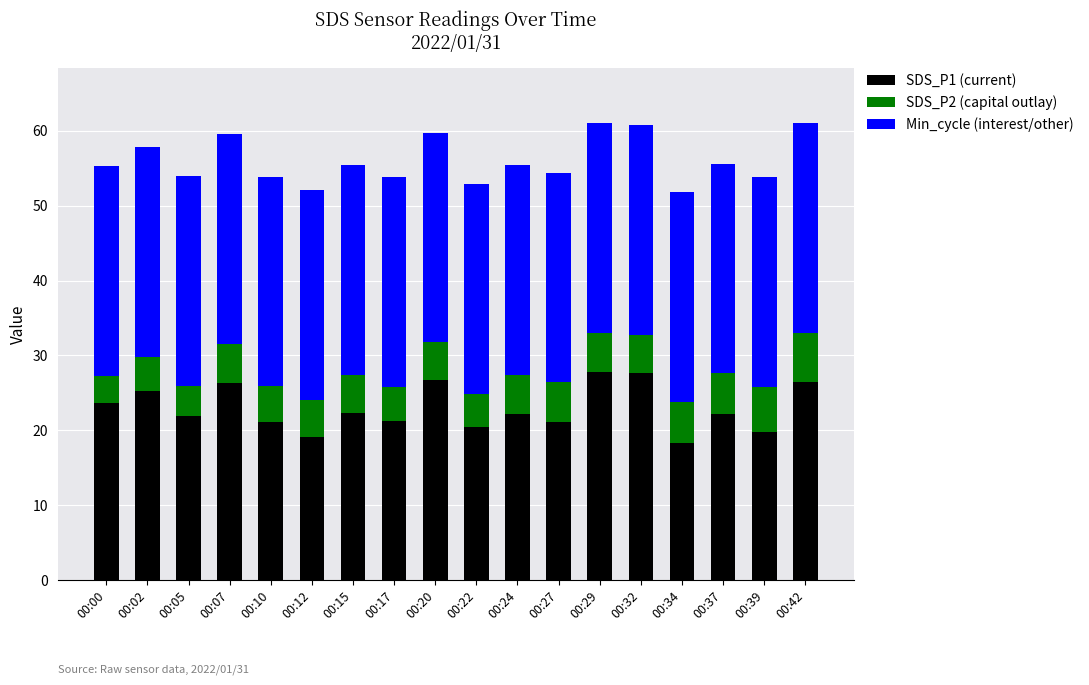

Count the number of categories in the chart.

18